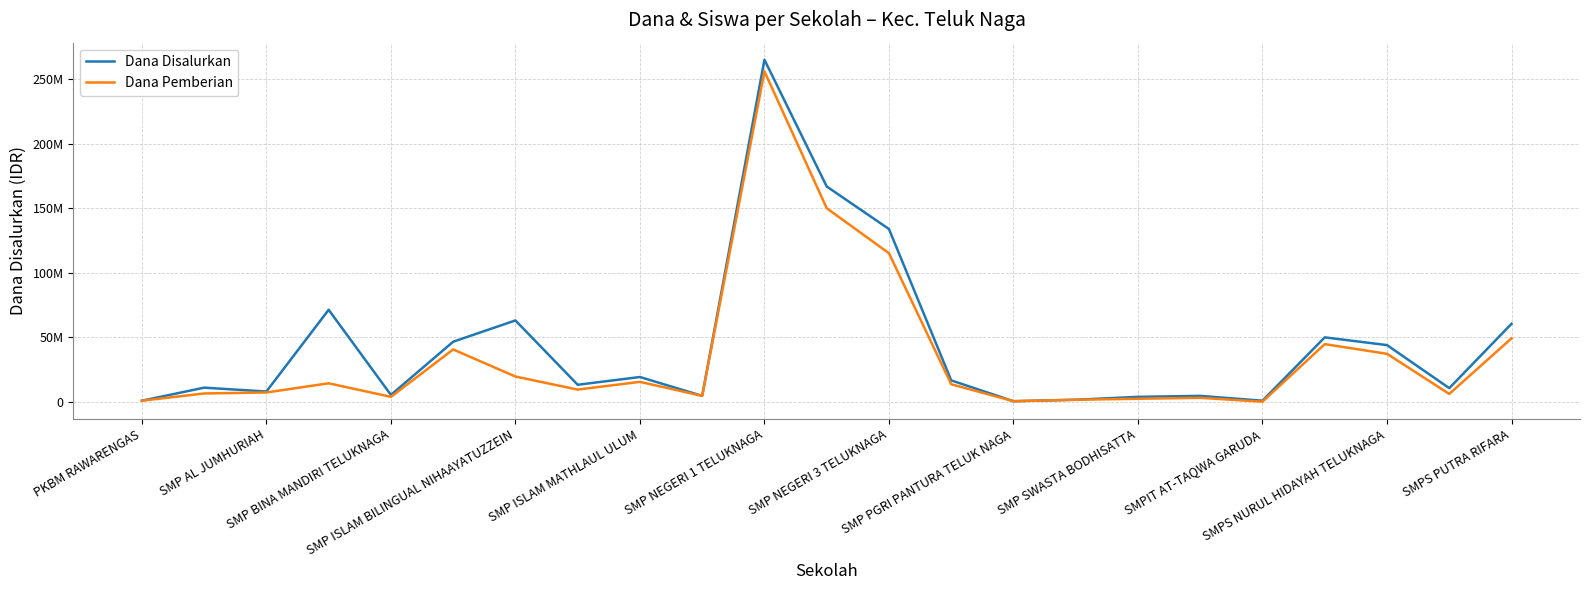

Which series has the widest spread of values?

Dana Disalurkan